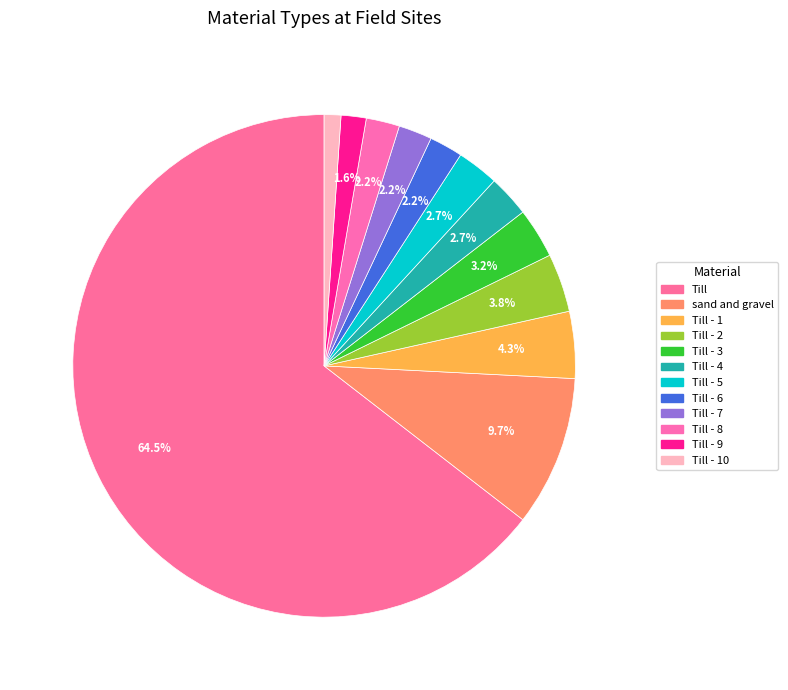

How many segments does this pie chart have?

12